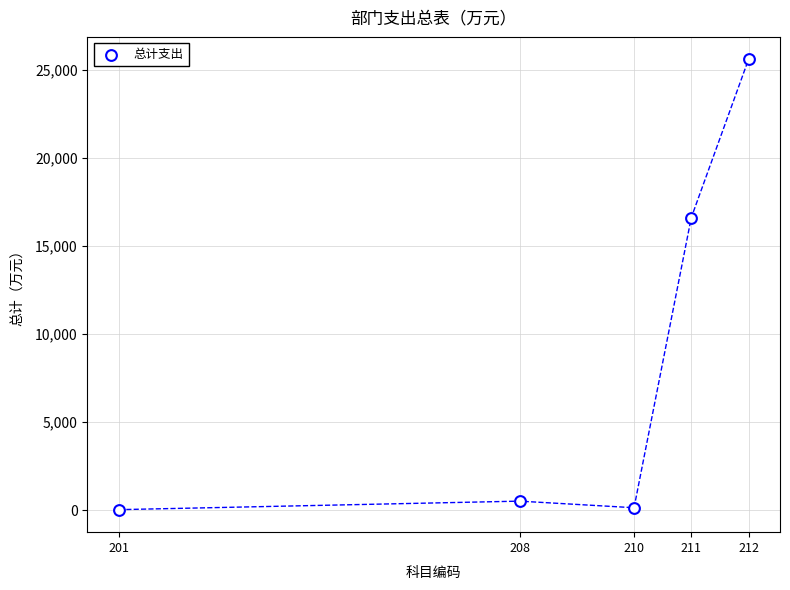

What is the range of Y values (max minus min)?

25542.1